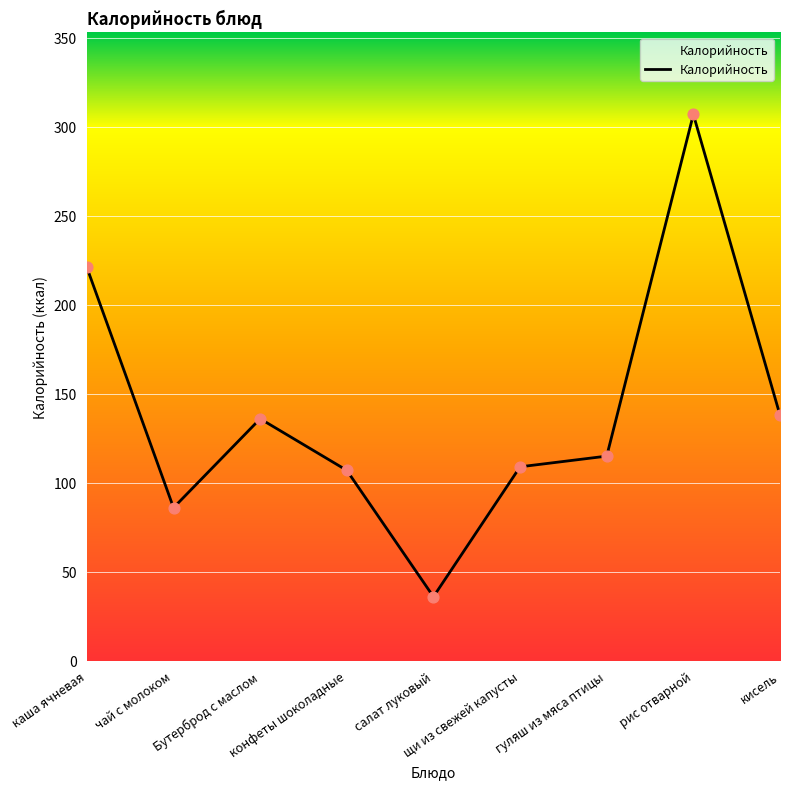

Approximately how many times larger is the value at гуляш из мяса птицы compared to чай с молоком?

1.3